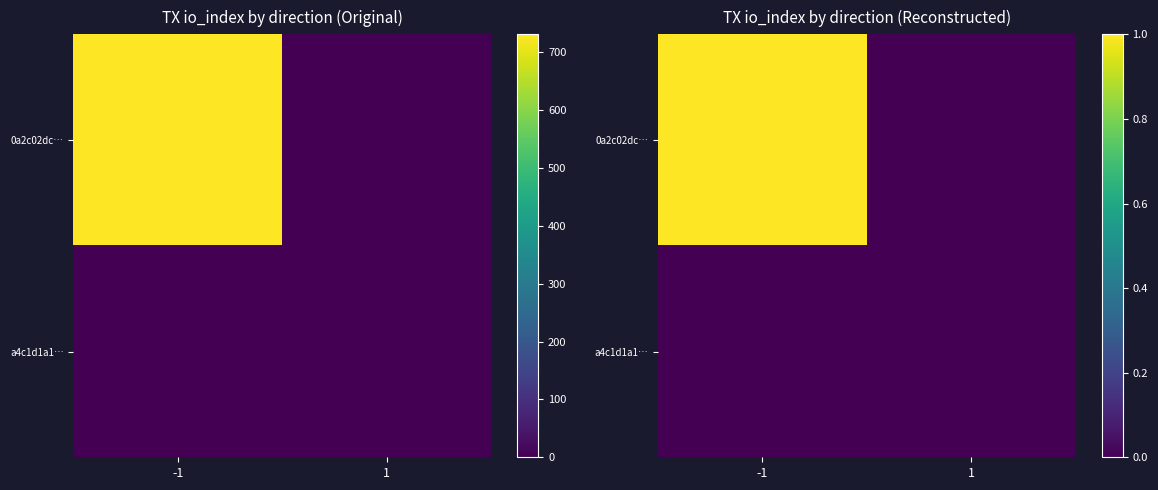

At which category is the sum across all series the highest?

-1